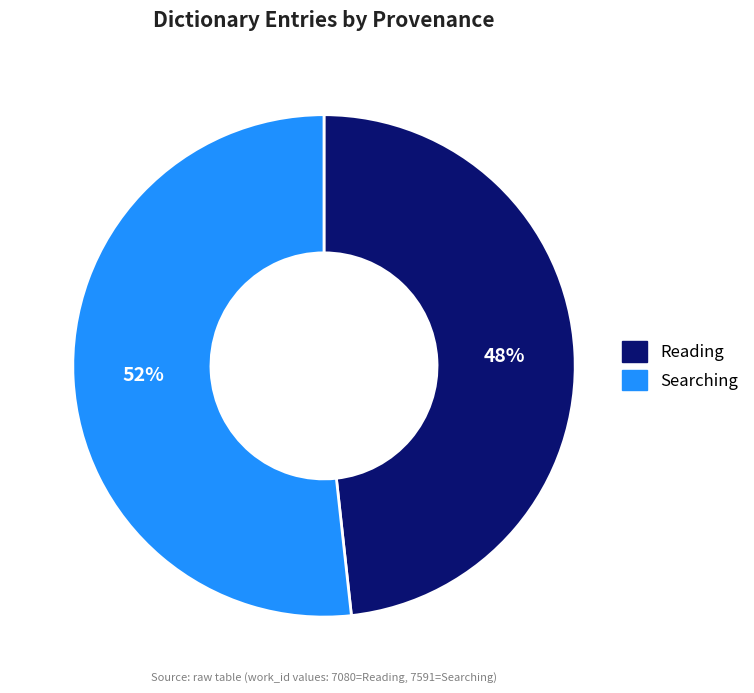

To the nearest percent, what percentage of the pie is Reading?

48%